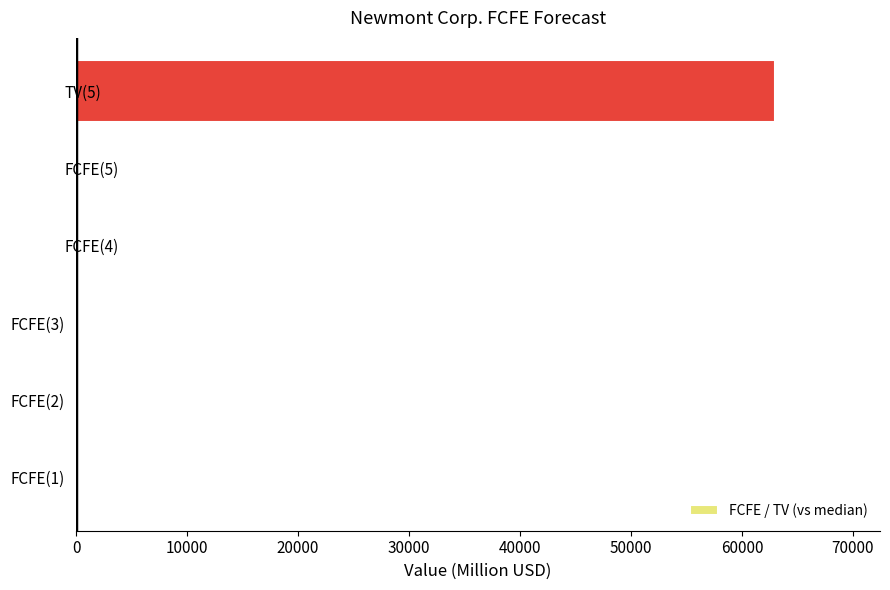

The value at TV(5) is 62988. True or false?

True